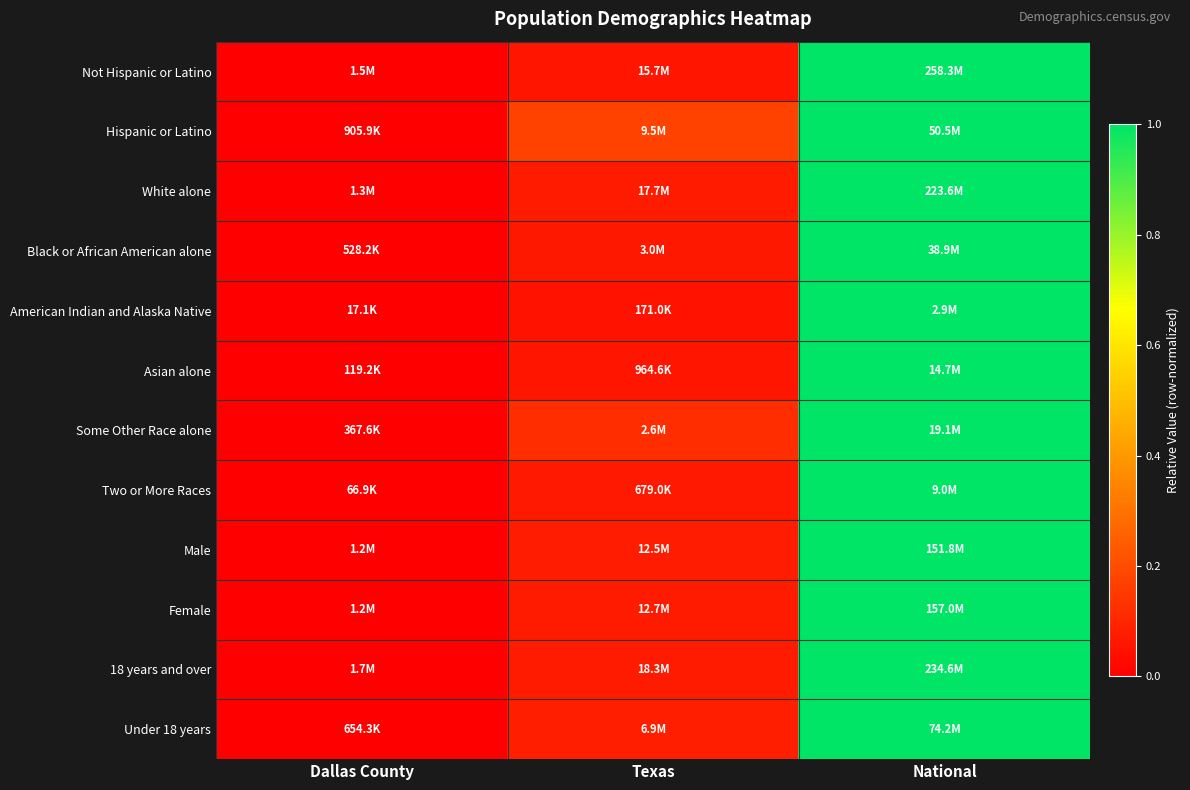

Reading right to left, list all the values displayed in this chart.

Not Hispanic or Latino: National=1.0	Texas=0.1	Dallas County=0.0
Hispanic or Latino: National=1.0	Texas=0.2	Dallas County=0.0
White alone: National=1.0	Texas=0.1	Dallas County=0.0
Black or African American alone: National=1.0	Texas=0.1	Dallas County=0.0
American Indian and Alaska Native: National=1.0	Texas=0.1	Dallas County=0.0
Asian alone: National=1.0	Texas=0.1	Dallas County=0.0
Some Other Race alone: National=1.0	Texas=0.1	Dallas County=0.0
Two or More Races: National=1.0	Texas=0.1	Dallas County=0.0
Male: National=1.0	Texas=0.1	Dallas County=0.0
Female: National=1.0	Texas=0.1	Dallas County=0.0
18 years and over: National=1.0	Texas=0.1	Dallas County=0.0
Under 18 years: National=1.0	Texas=0.1	Dallas County=0.0